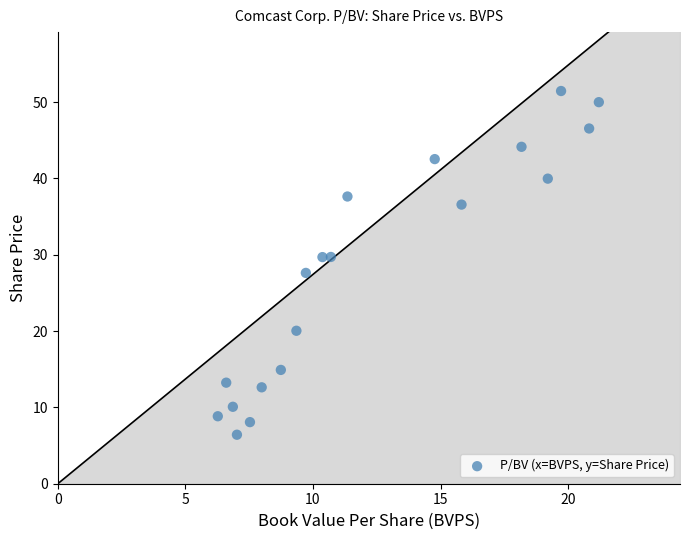

What is the range of Y values (max minus min)?

45.0